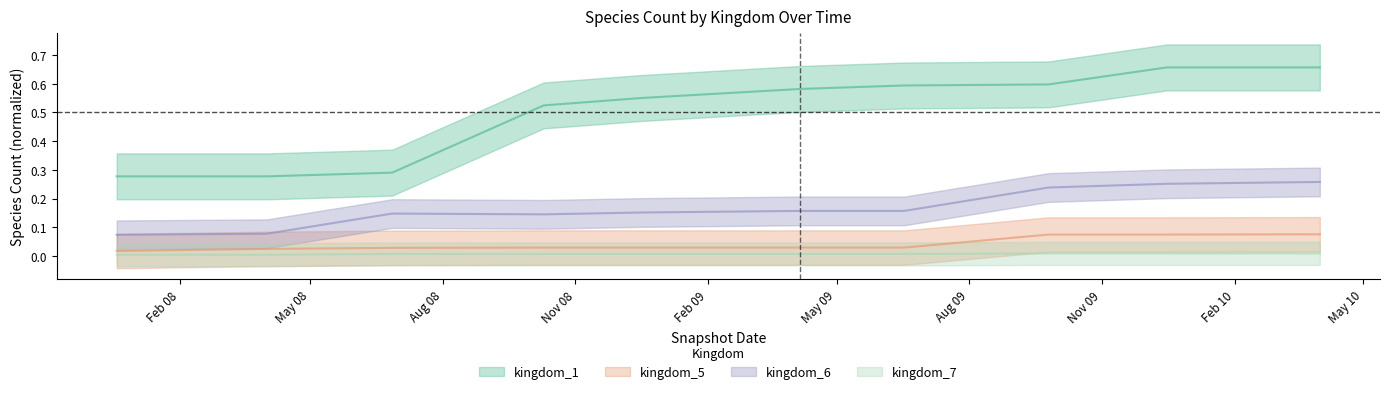

Rank the series by their maximum value, from highest to lowest.

kingdom_1, kingdom_6, kingdom_5, kingdom_7